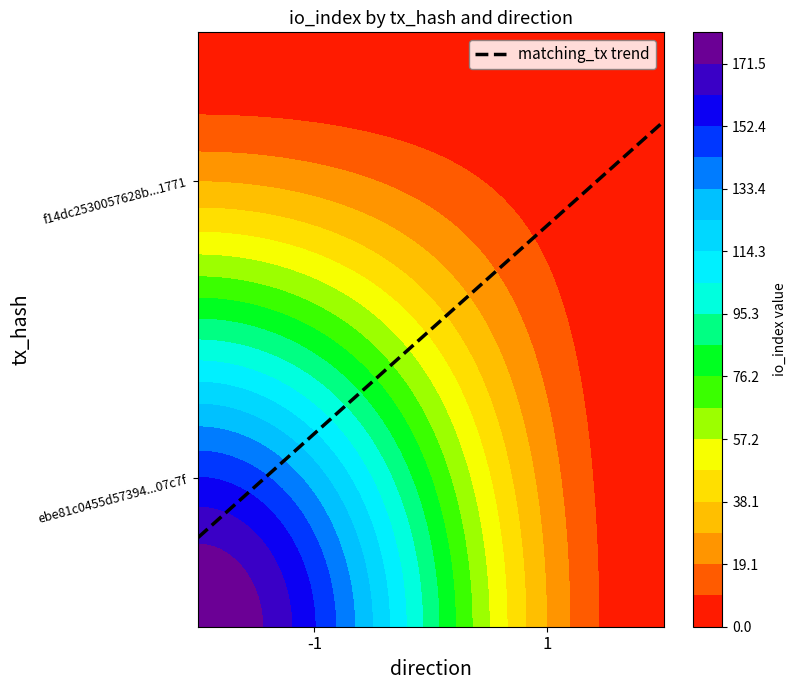

What is the average value of the ebe81c0455d57394db46bd08e0d7930ebb07c7f series?

90